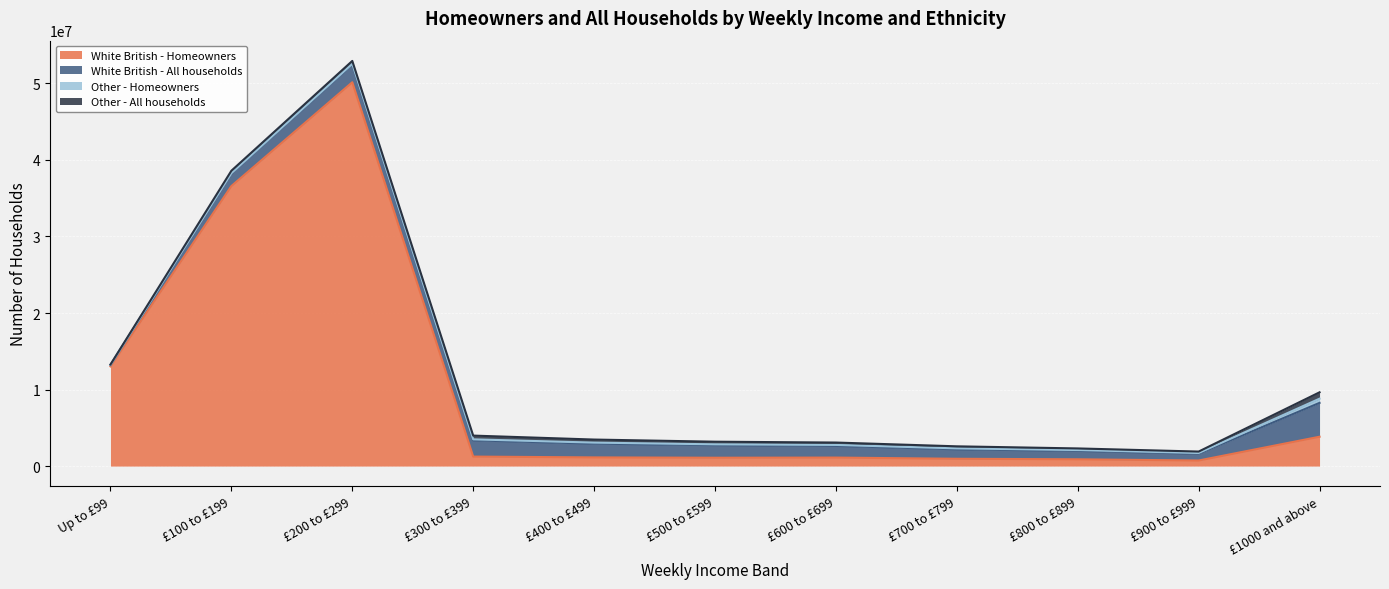

List the labels in order of Other - All households value, largest first.

£1000 and above, £300 to £399, £400 to £499, £200 to £299, £500 to £599, £100 to £199, £600 to £699, £700 to £799, £800 to £899, £900 to £999, Up to £99